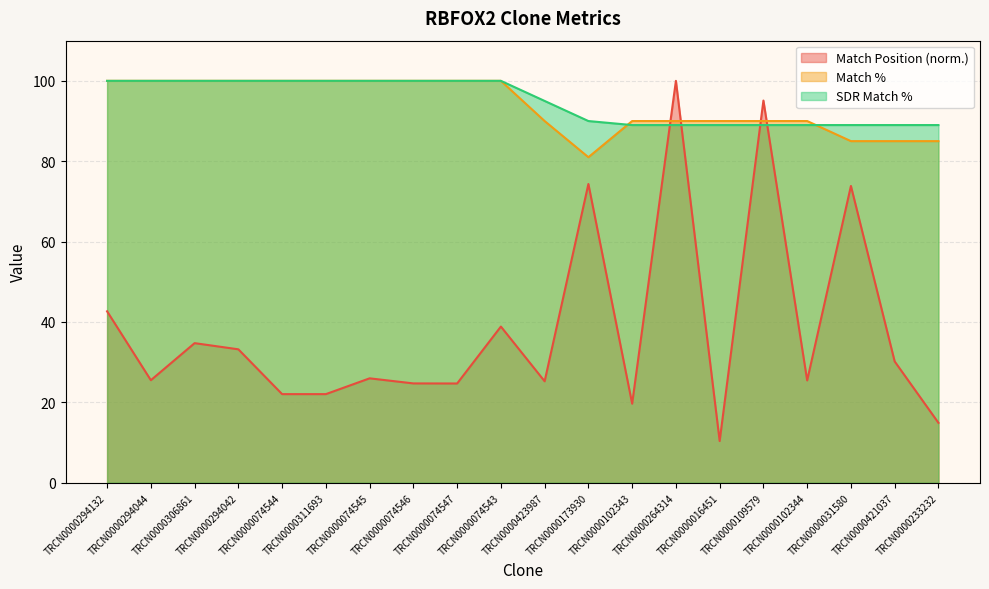

What is the total value across all series at TRCN0000311693?

222.0